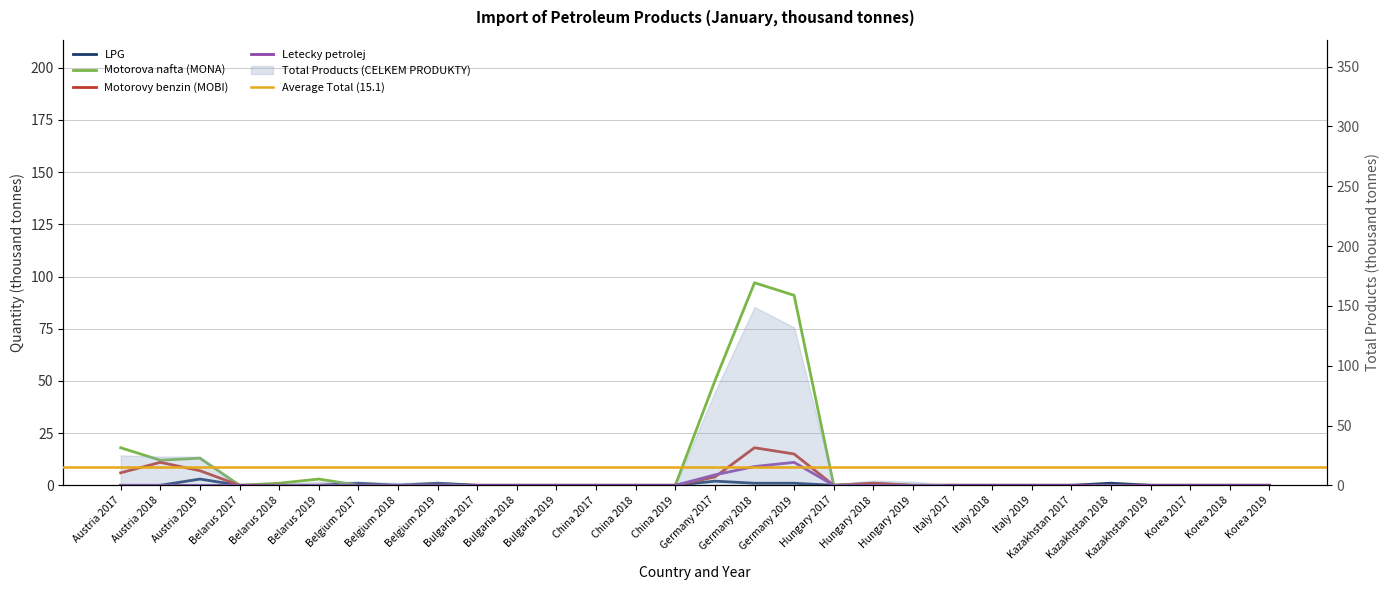

Is it true that LPG equals 1 at Kazakhstan 2018?

True